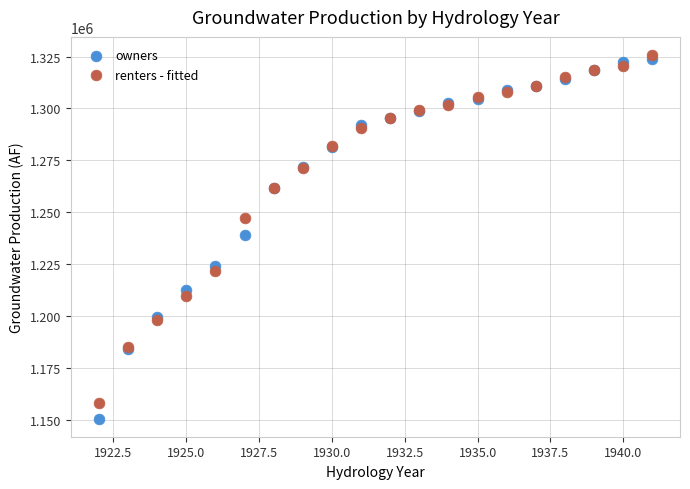

In the renters - fitted series, what Y value is closest to 1241858?

1247090